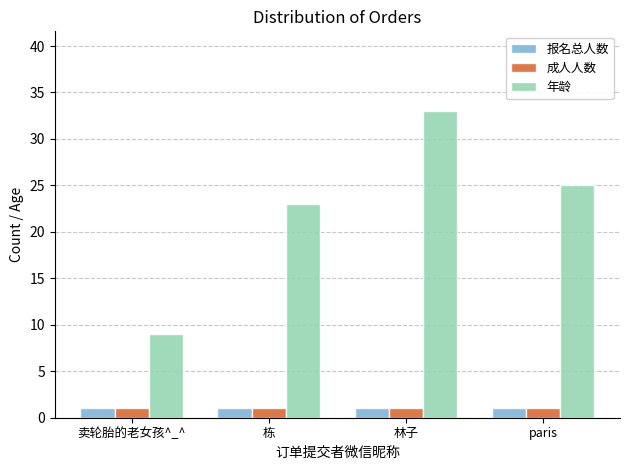

What is the minimum value shown in the chart?

1